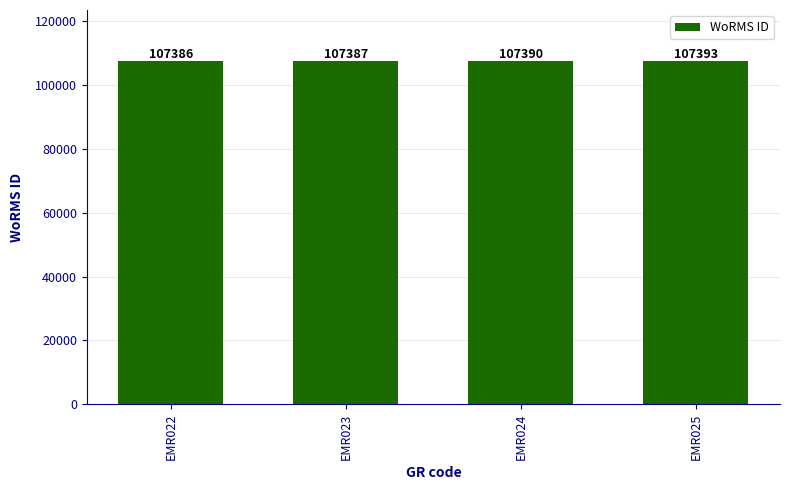

List the labels in order of value, largest first.

EMR025, EMR024, EMR023, EMR022